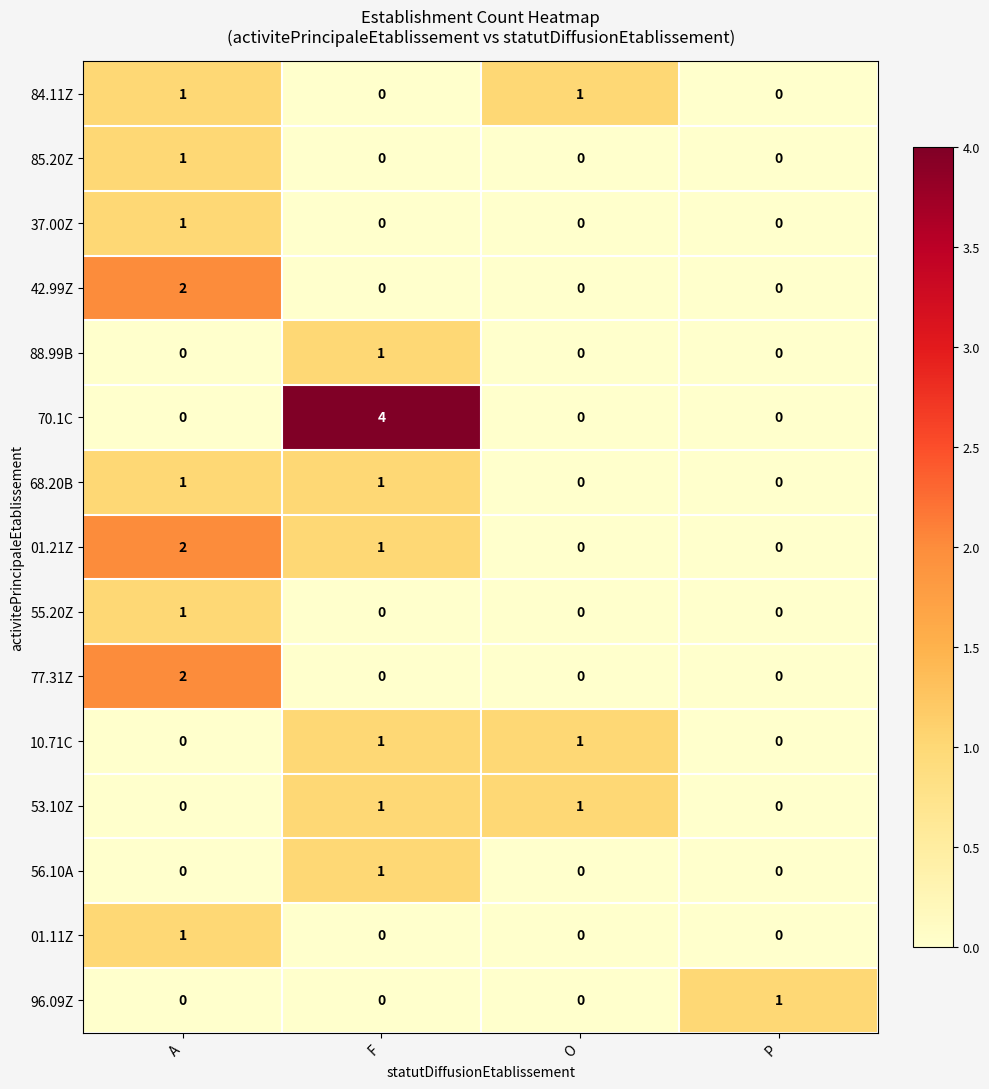

Which label corresponds to the largest value in the chart?

F